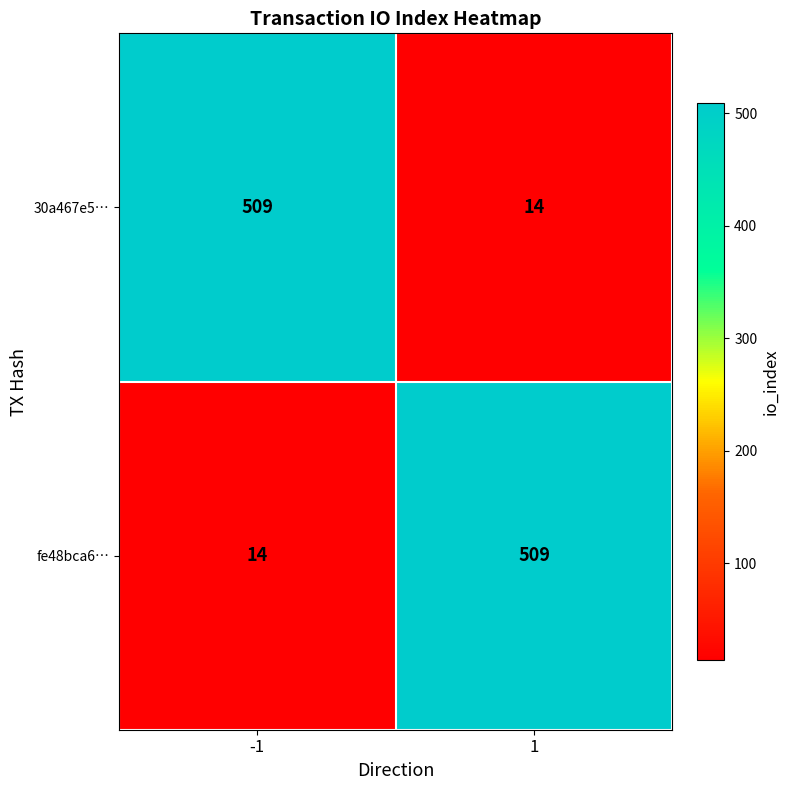

What is the approximate value of fe48bca6… at 1, to the nearest 5?

510